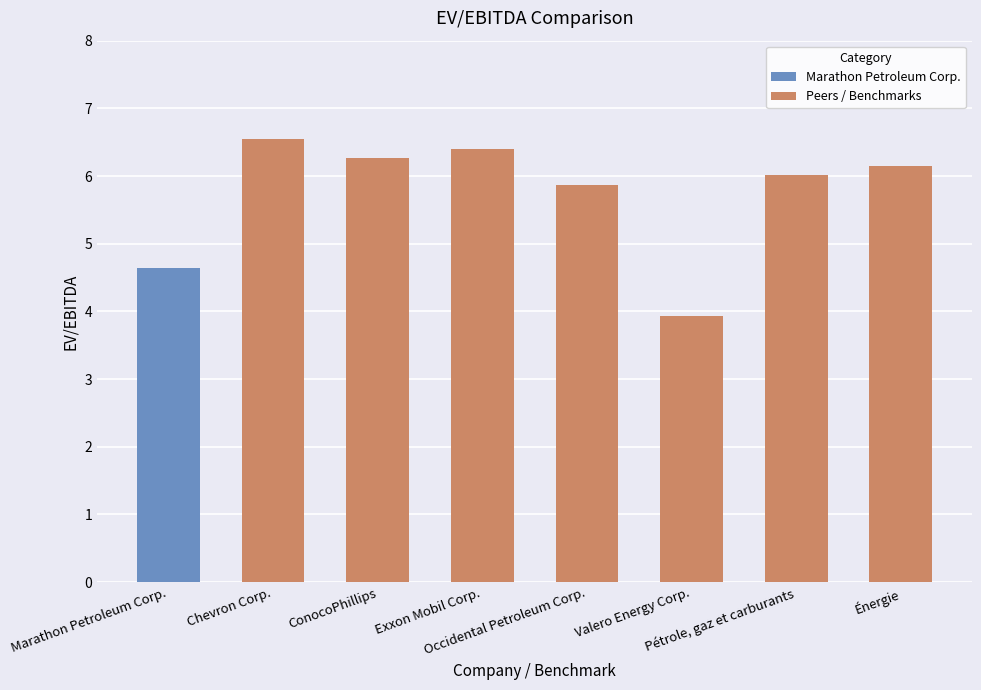

What is the approximate value at Pétrole, gaz et carburants?

6.0